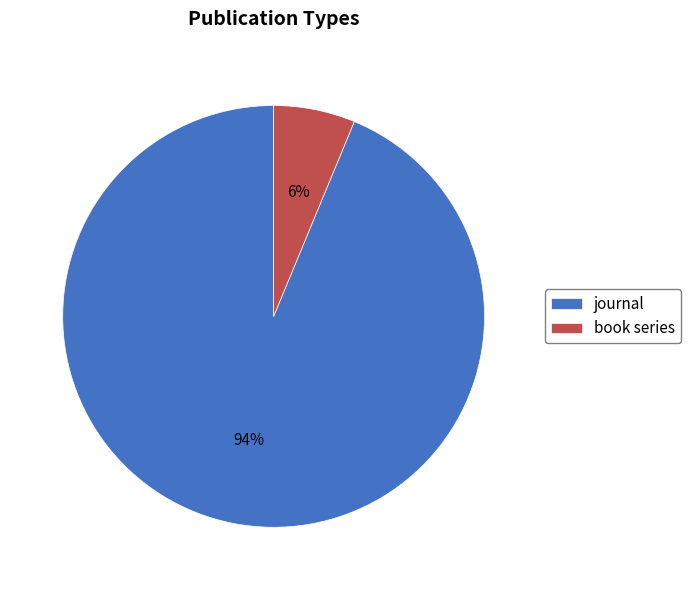

Which category accounts for the majority?

journal